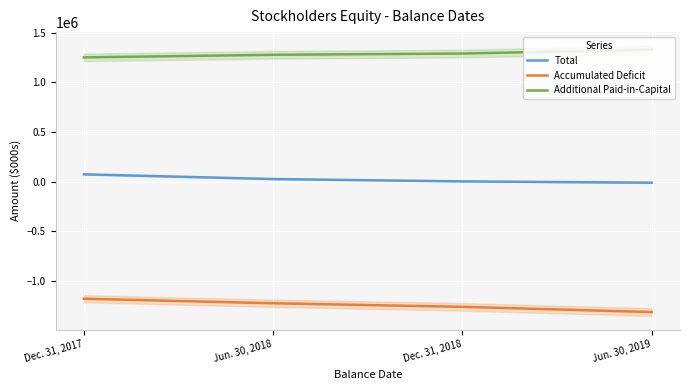

True or false: Additional Paid-in-Capital and Accumulated Deficit intersect in this chart.

False